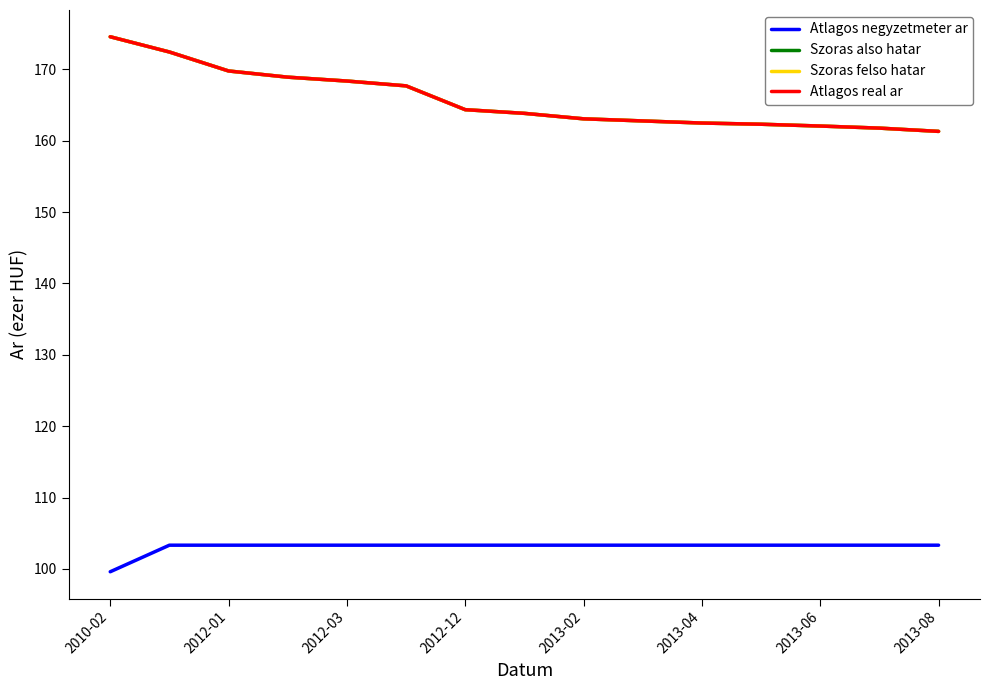

Does the chart have visible grid lines?

No